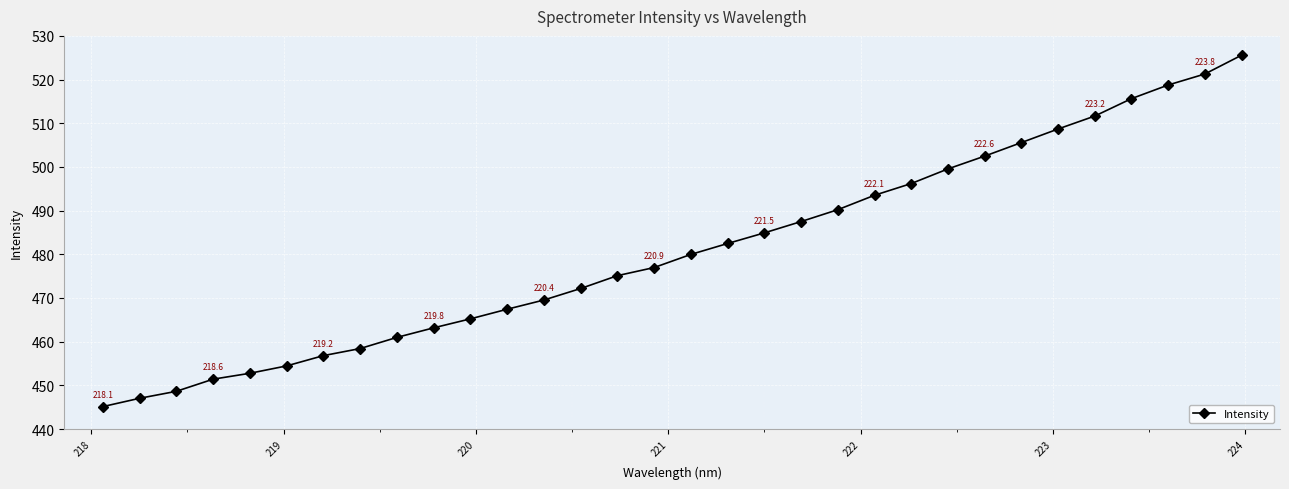

What is the value of the 17th point from the left?

480.0